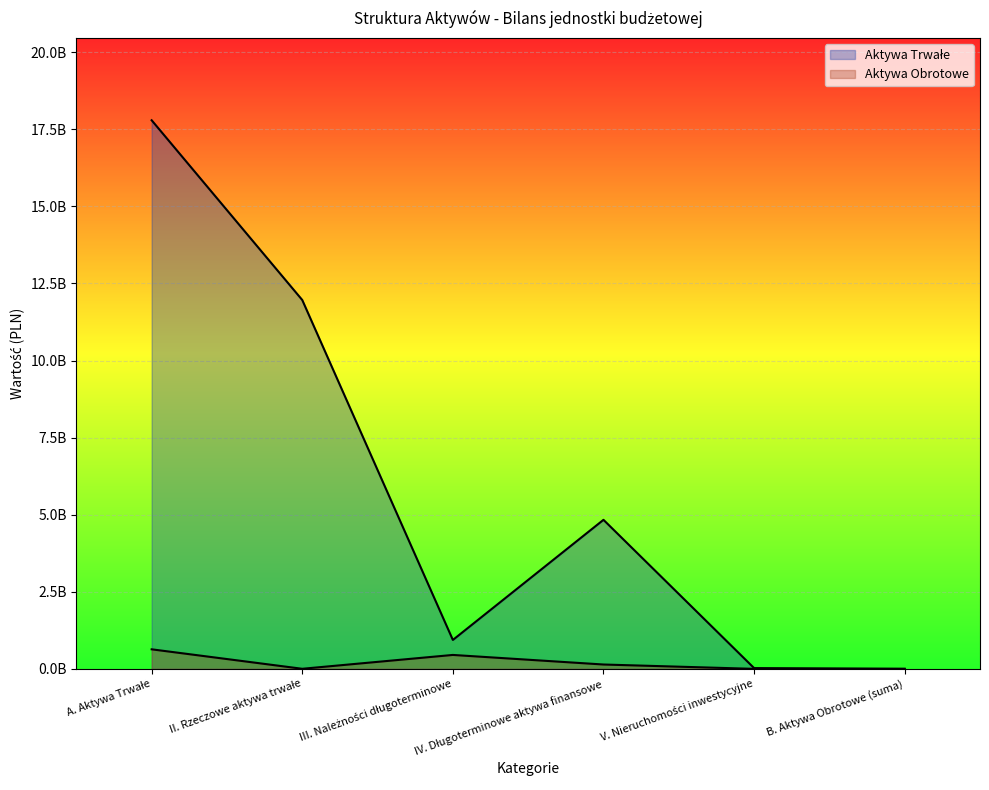

True or false: Aktywa Obrotowe and Aktywa Trwałe cross at least once.

False